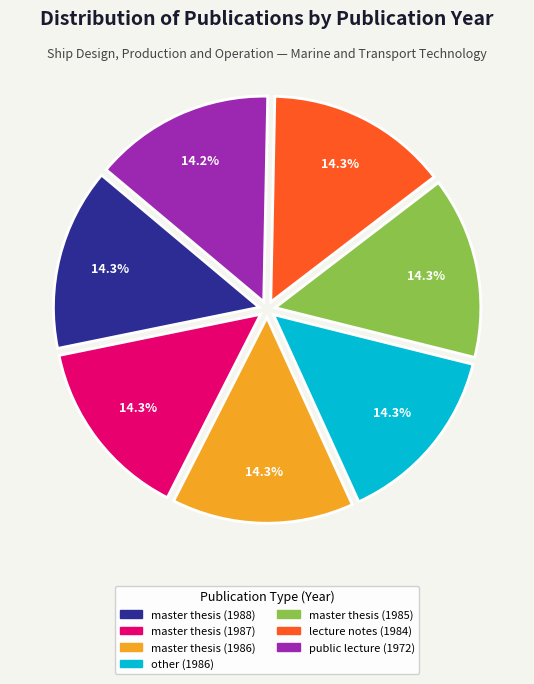

To the nearest percent, what is the combined percentage of other (1986) and public lecture (1972)?

28%